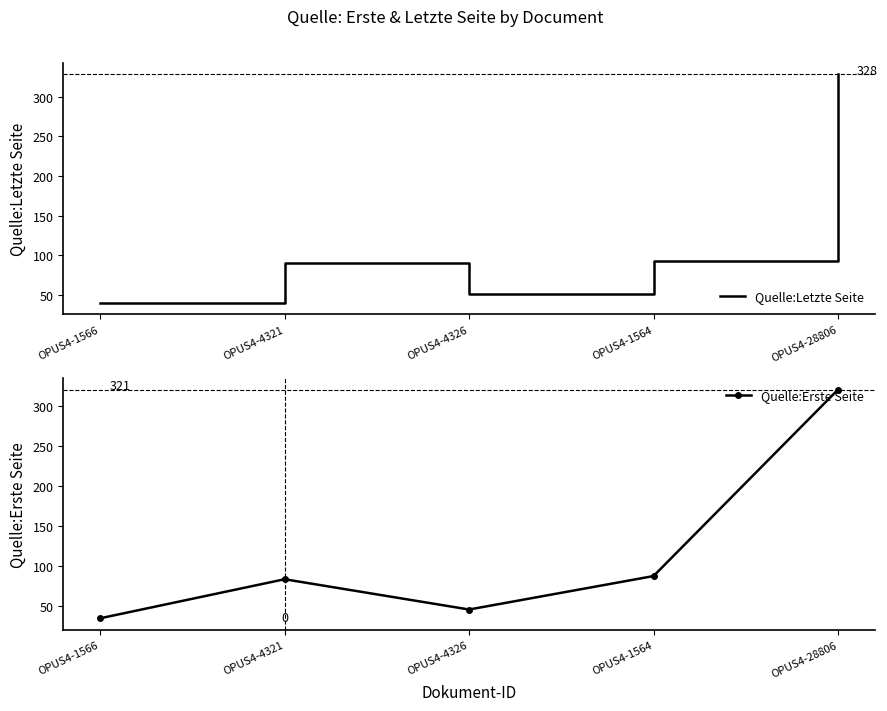

Where is the first local maximum for Quelle:Erste Seite?

OPUS4-4321